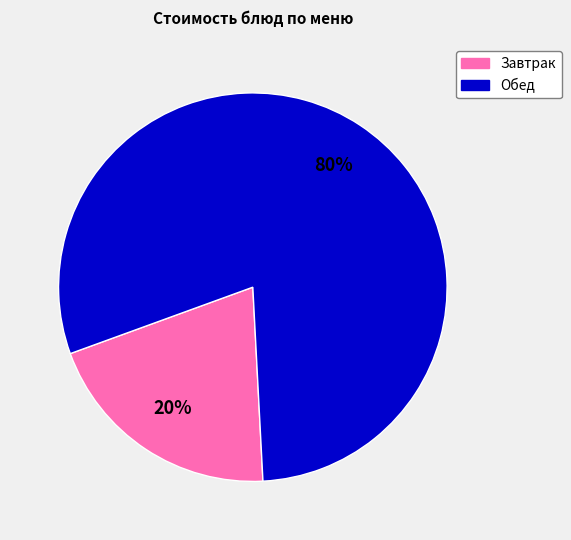

Count the number of slices in the pie.

2